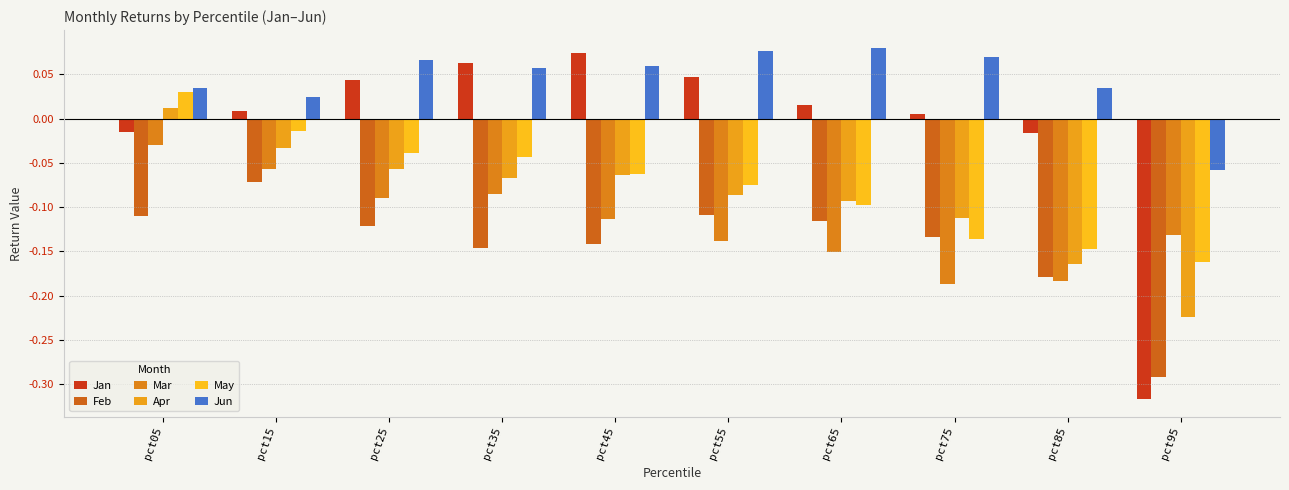

What is the sum of the Feb values at pct55 and pct85?

-0.3